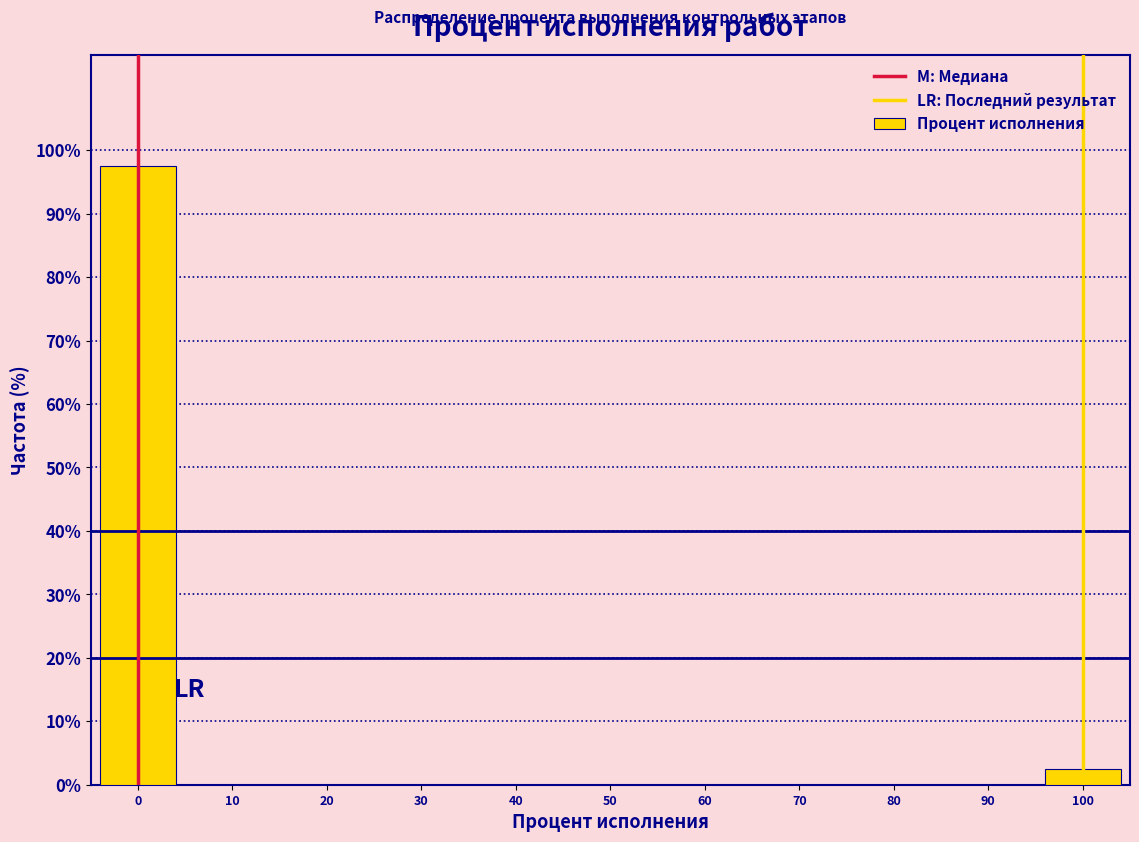

Reading left to right, transcribe this chart: for each bar, give the range it covers on the x-axis and its height. The values are not printed on the chart, so give them approximately, as read against the axis.

-5 to 5: 98
5 to 15: 0
15 to 25: 0
25 to 35: 0
35 to 45: 0
45 to 55: 0
55 to 65: 0
65 to 75: 0
75 to 85: 0
85 to 95: 0
95 to 105: 3